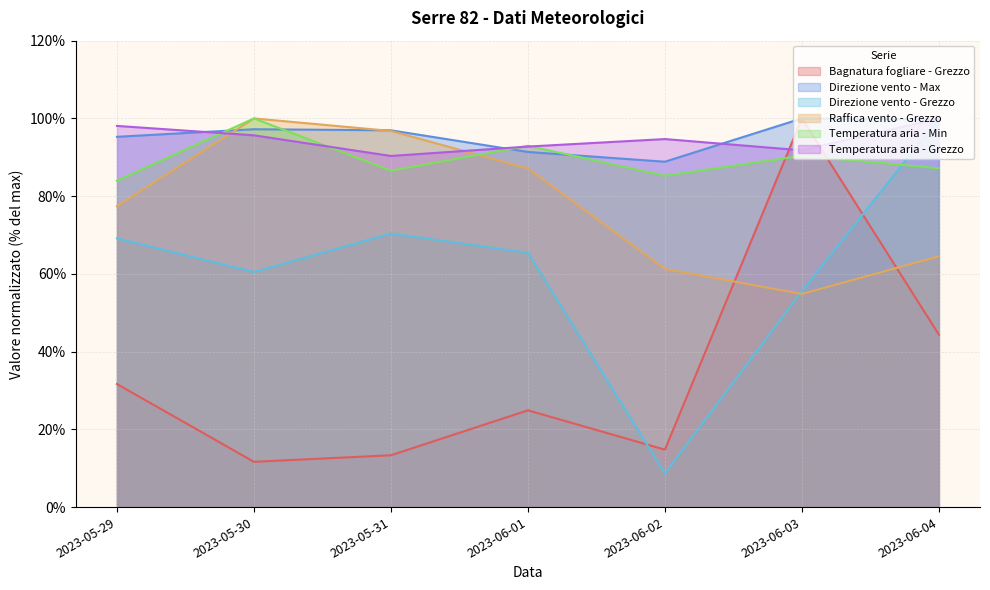

Which label corresponds to the smallest value in the chart?

2023-06-02